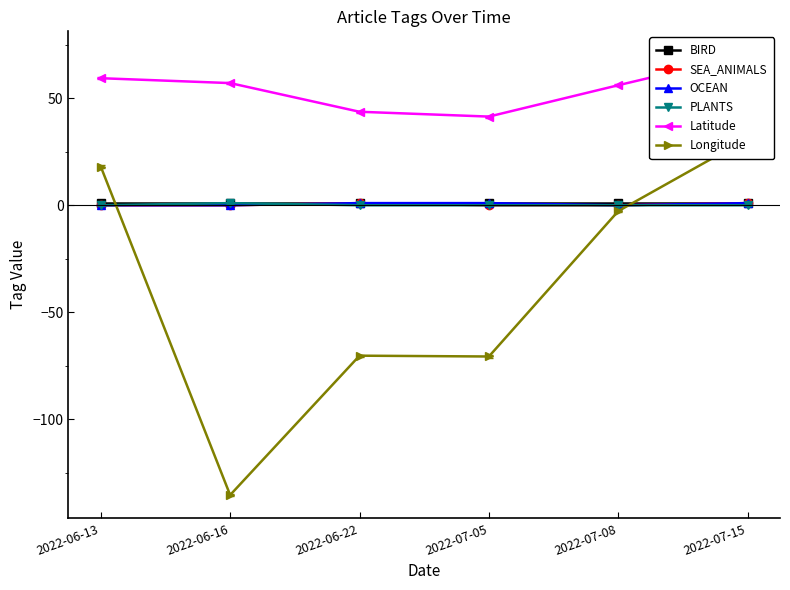

Which series changed the most between 2022-06-13 and 2022-07-15?

Longitude